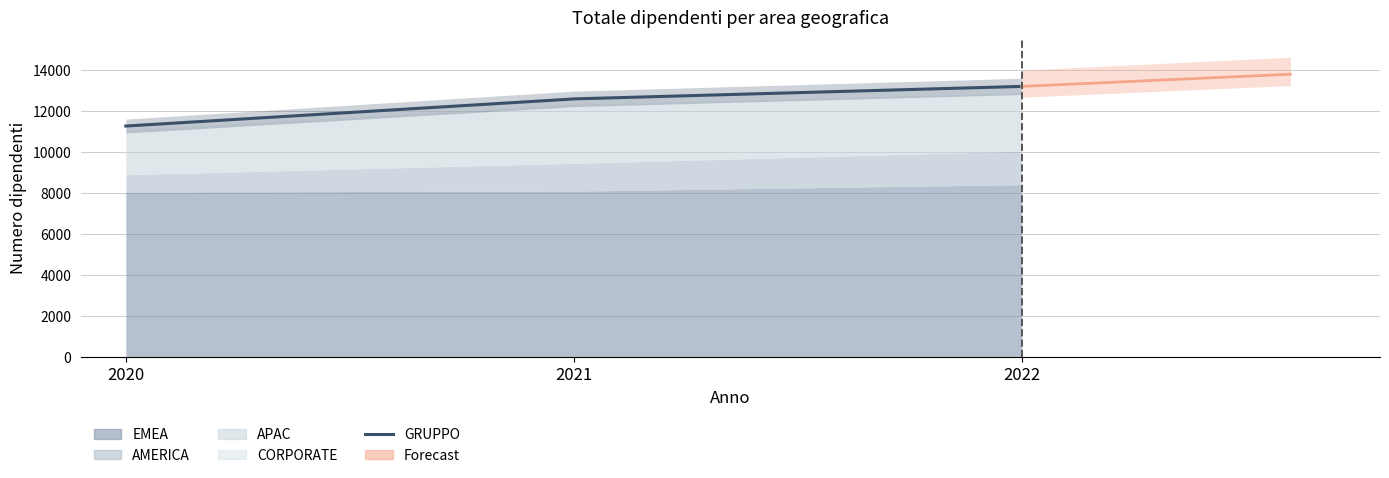

What is the total value across all series at 2020?

22530